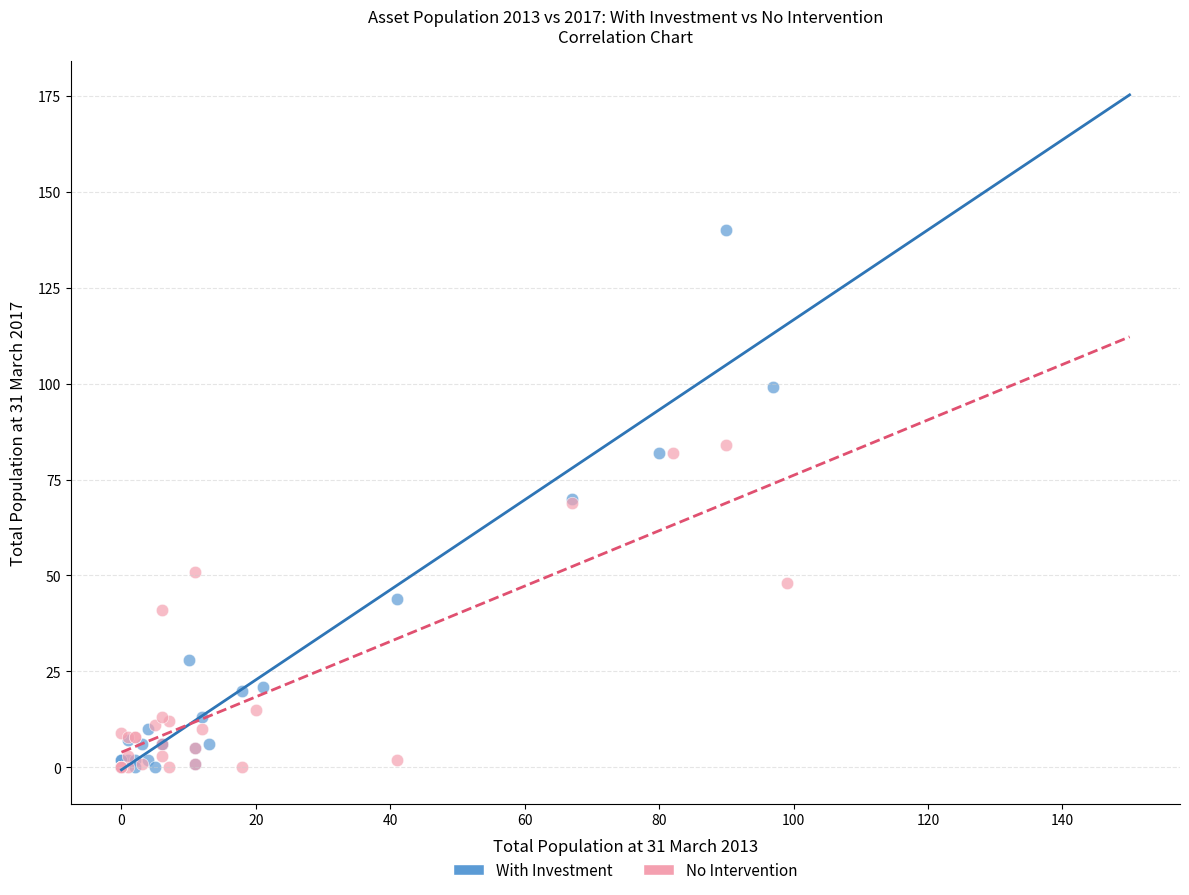

Which series has the largest Y range (max minus min)?

With Investment